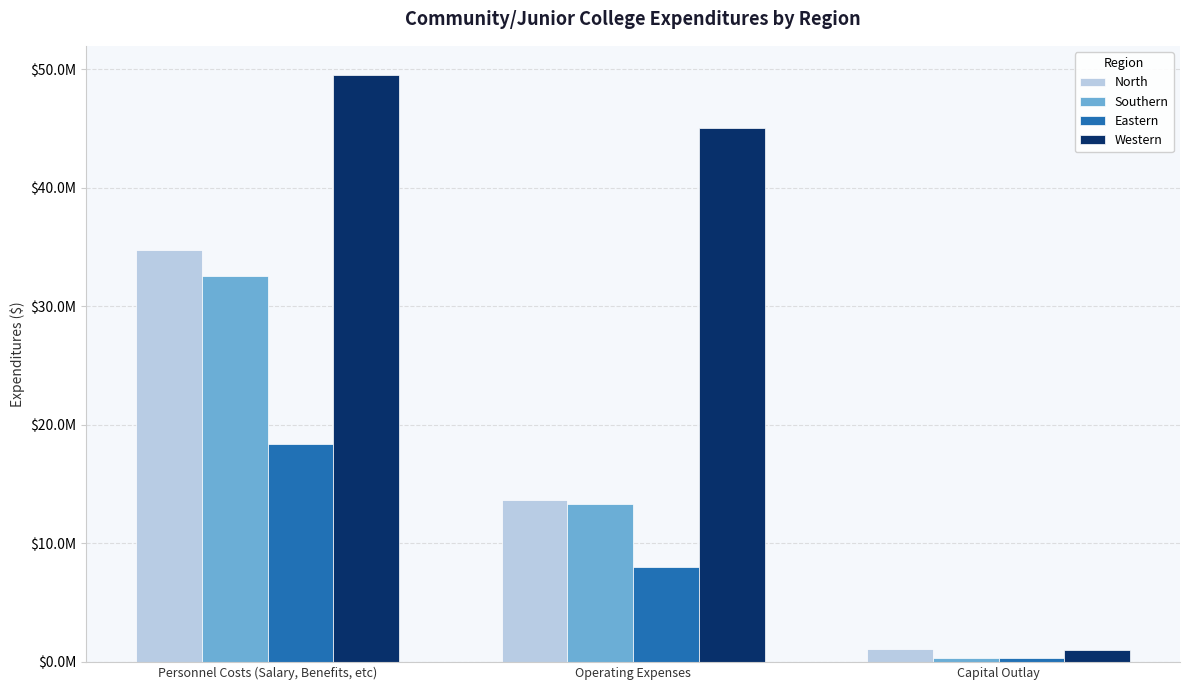

Are the bars grouped side by side (vs. stacked)?

Yes